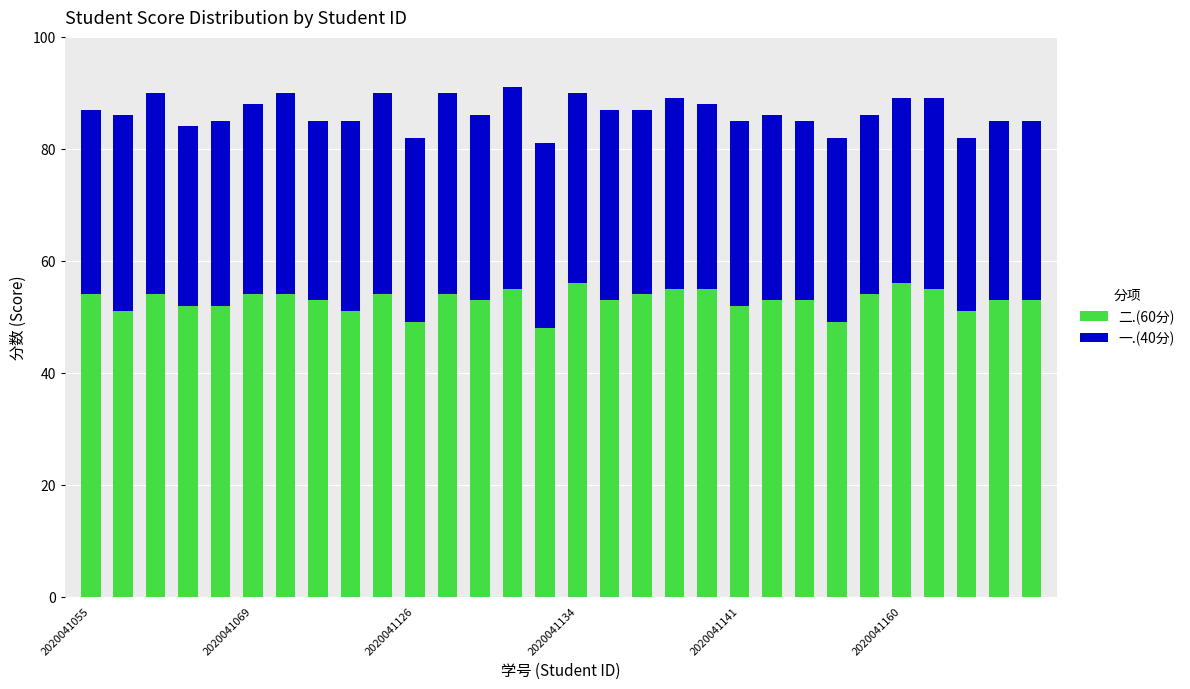

What is the difference between the second highest and minimum values in the 二.(60分) series?

8